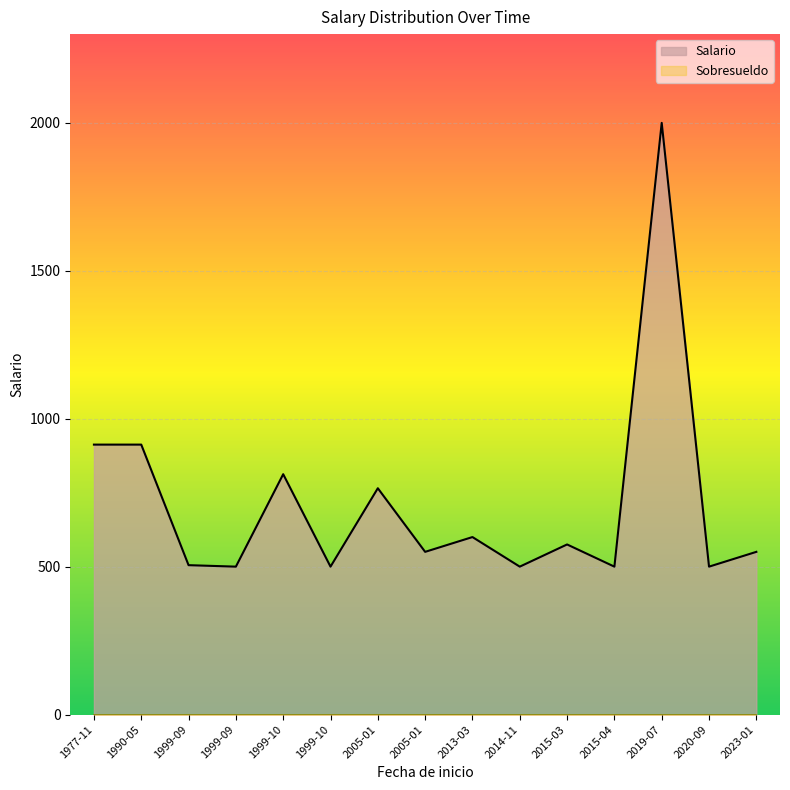

Does the chart display data point markers on the line(s)?

No